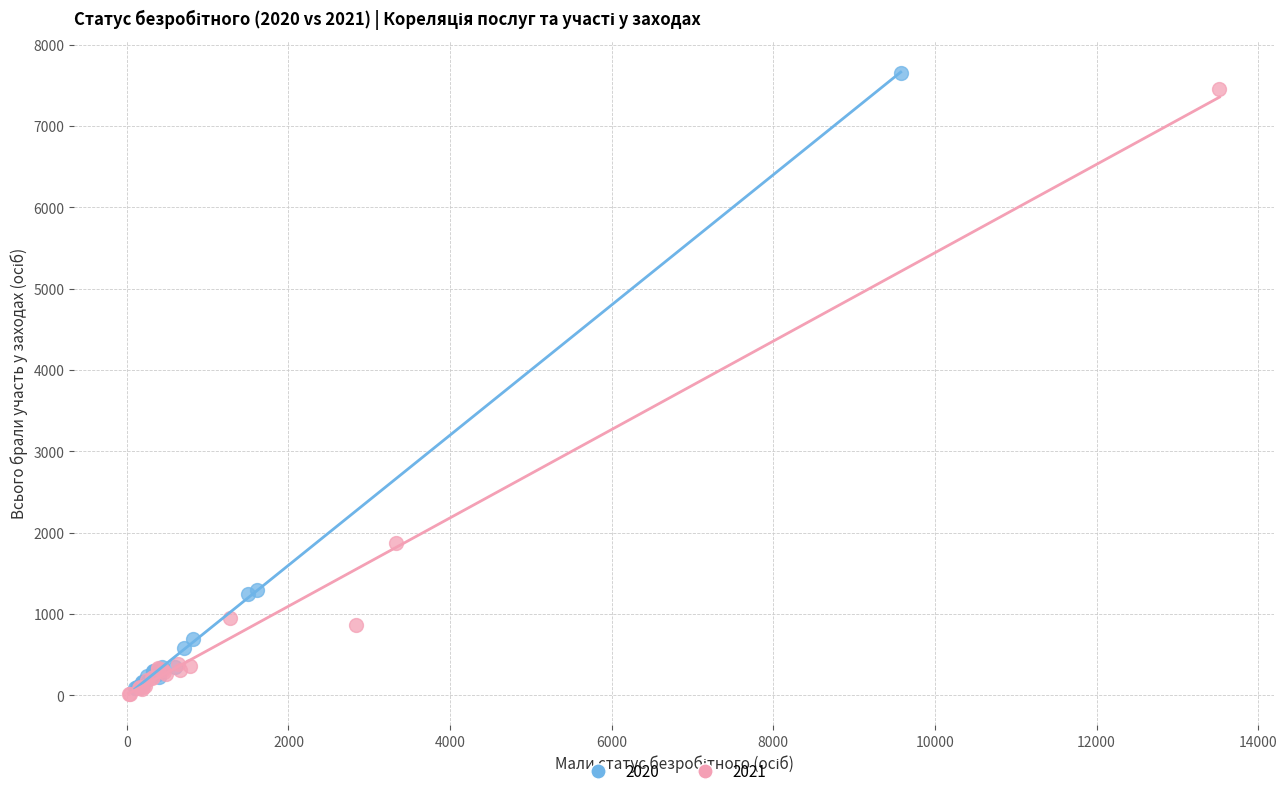

Which series has the widest spread of Y values?

2020